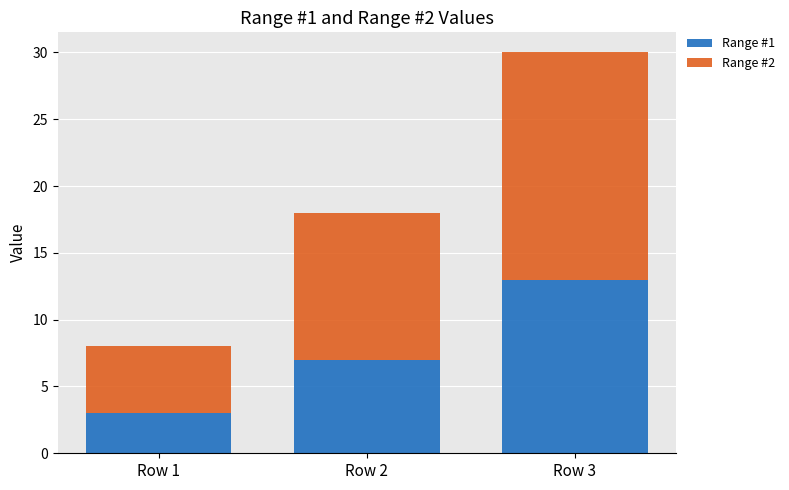

Reading left to right, what are the values for Range #1?

3	7	13